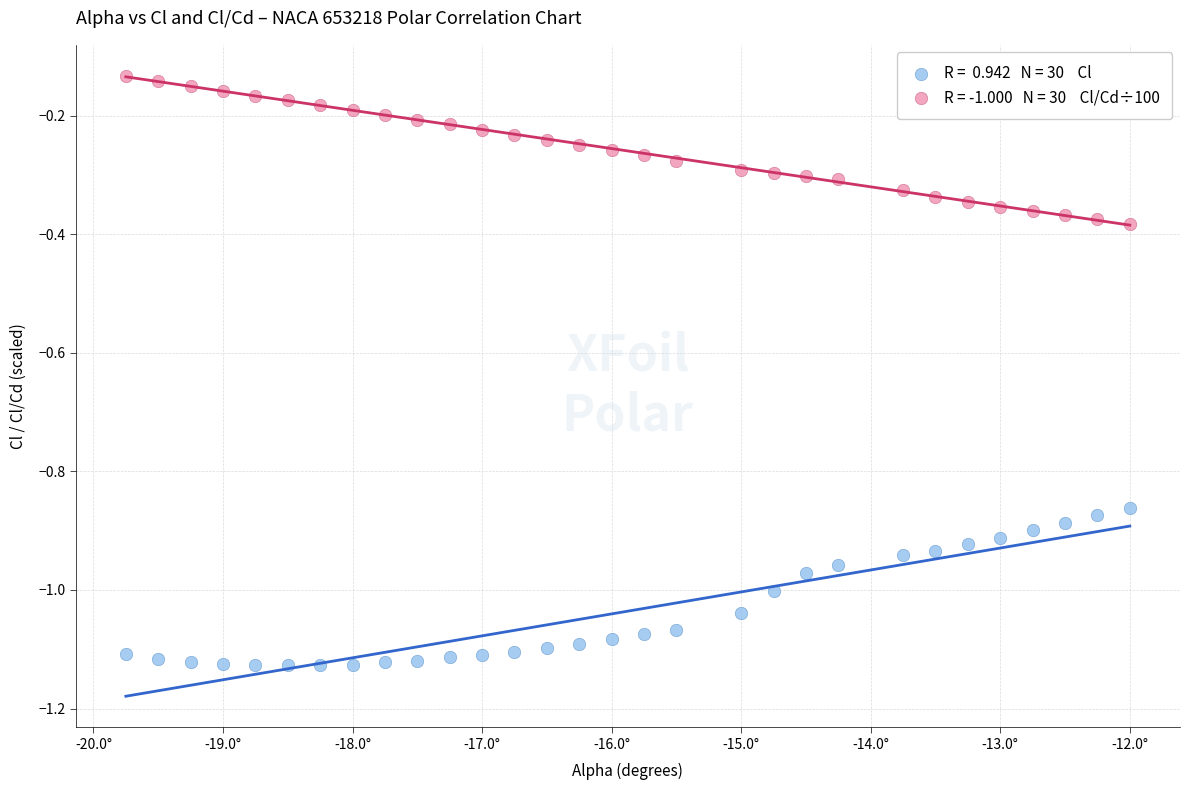

Across all data points, what is the range of Y values (max minus min)?

1.0